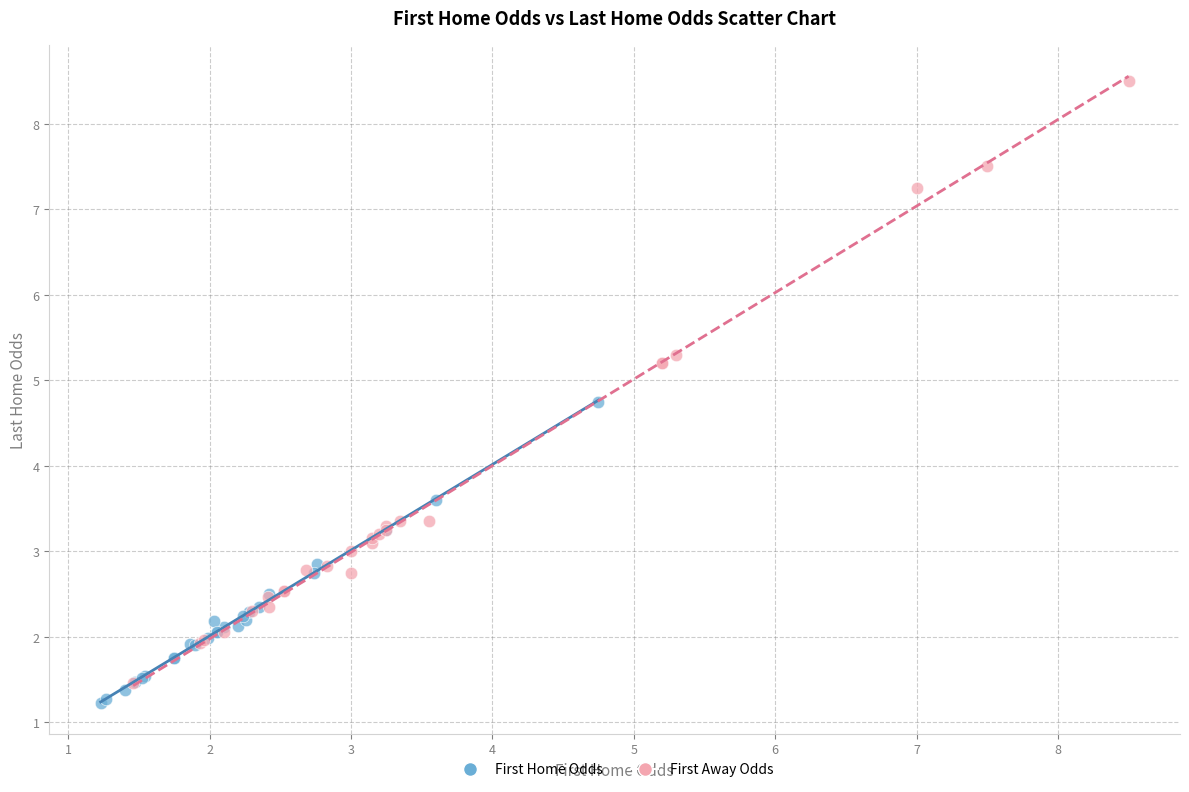

Which series reaches the minimum Y coordinate?

First Home Odds